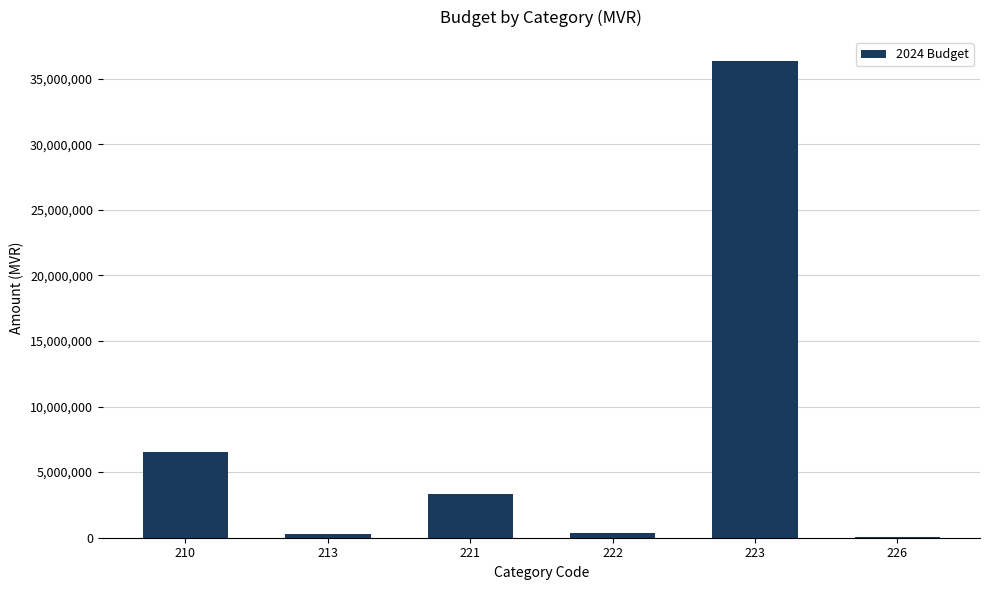

What is the approximate value at 210?

6552000